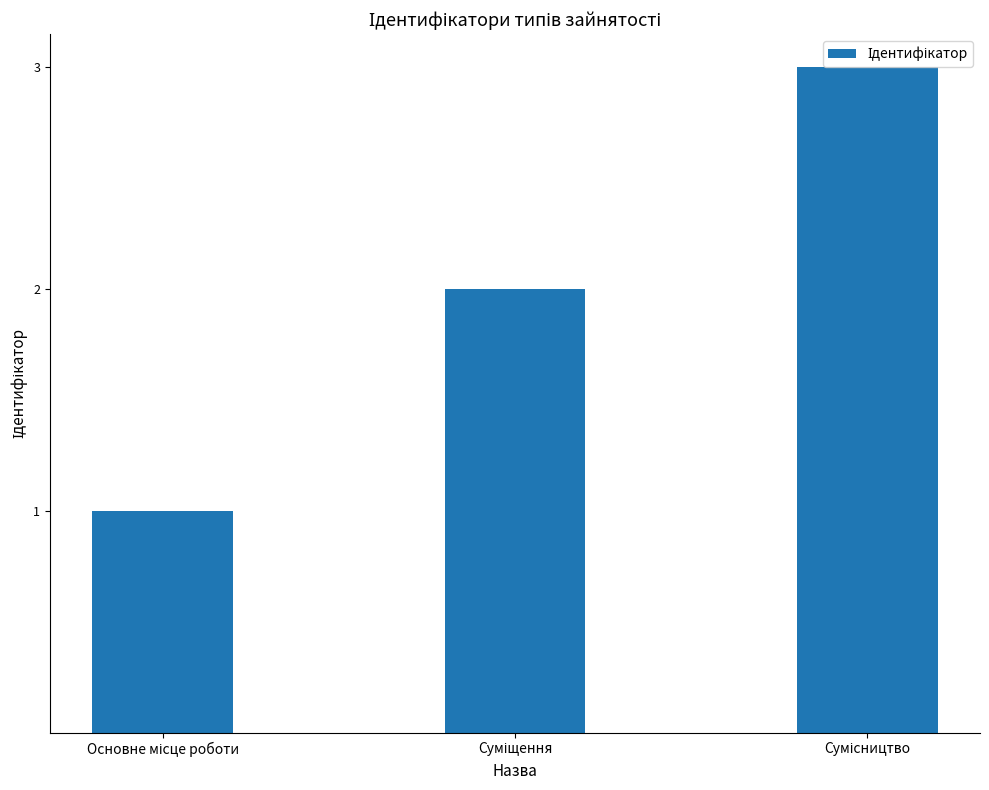

What is the maximum value shown in the chart?

3